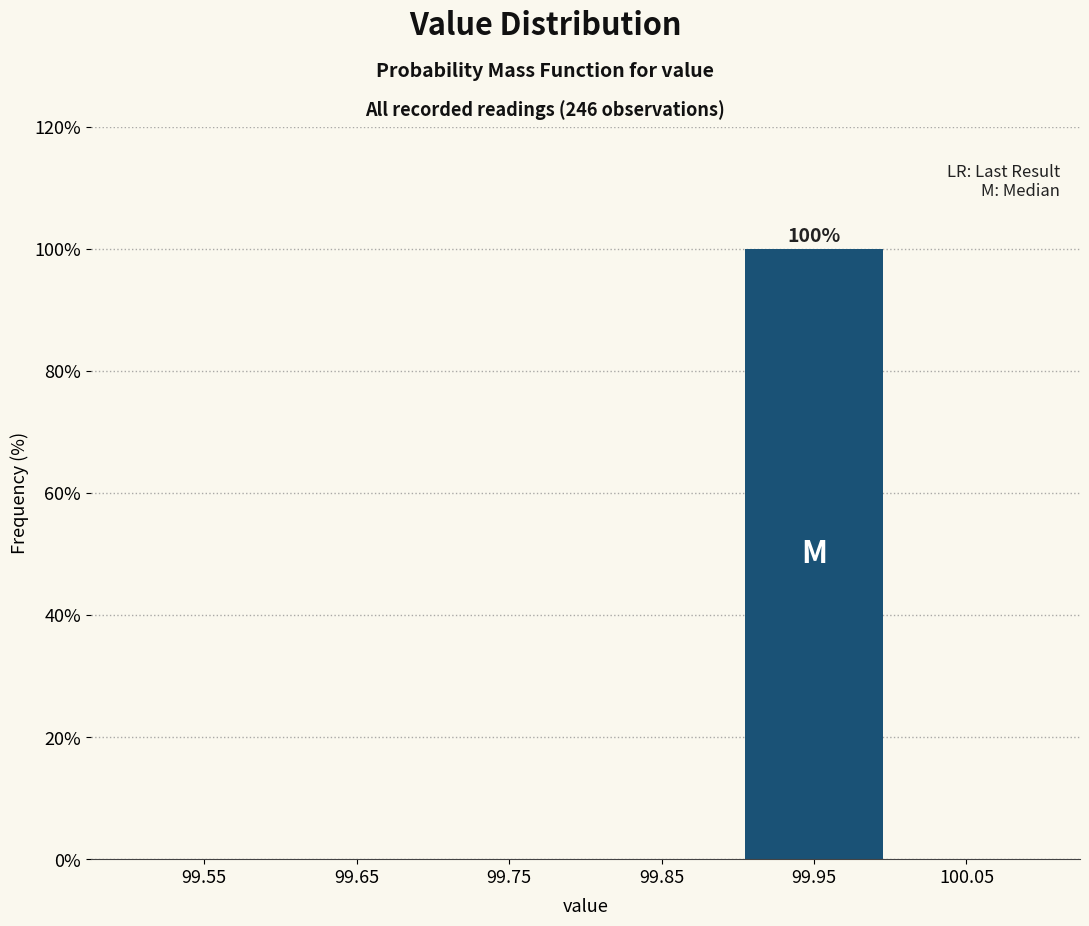

Which range on the x-axis has the tallest bar?

99.9 to 100.0